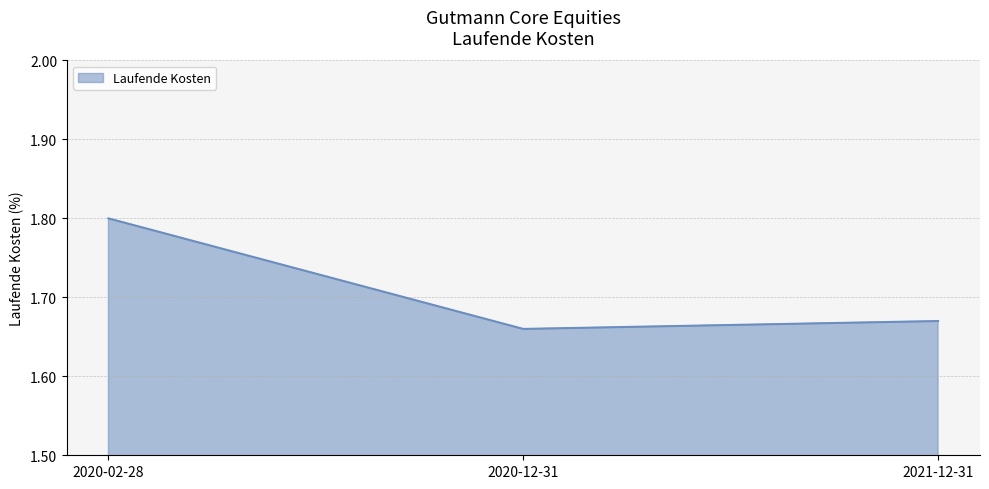

What is the maximum value shown in the chart?

1.8